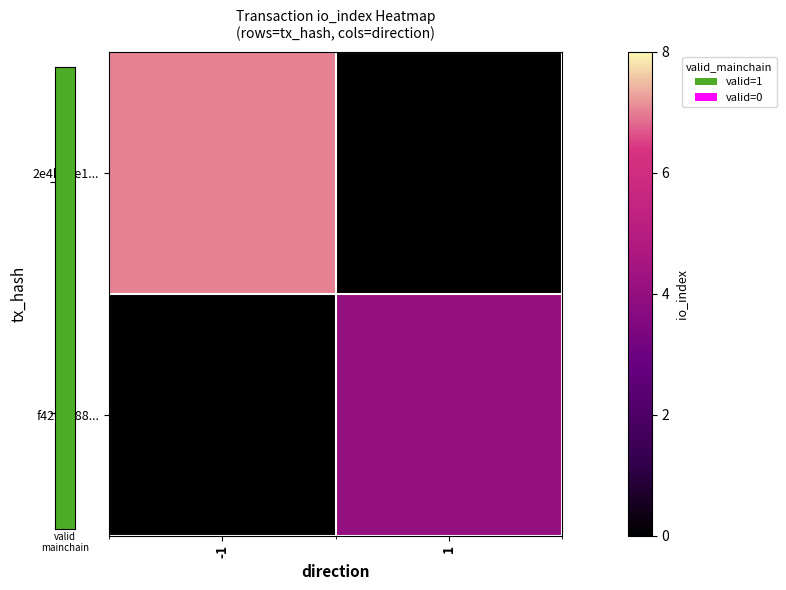

Reading left to right, extract all data points from this chart.

2e4b9ae1...: -1=7	1=0
f4299788...: -1=0	1=4